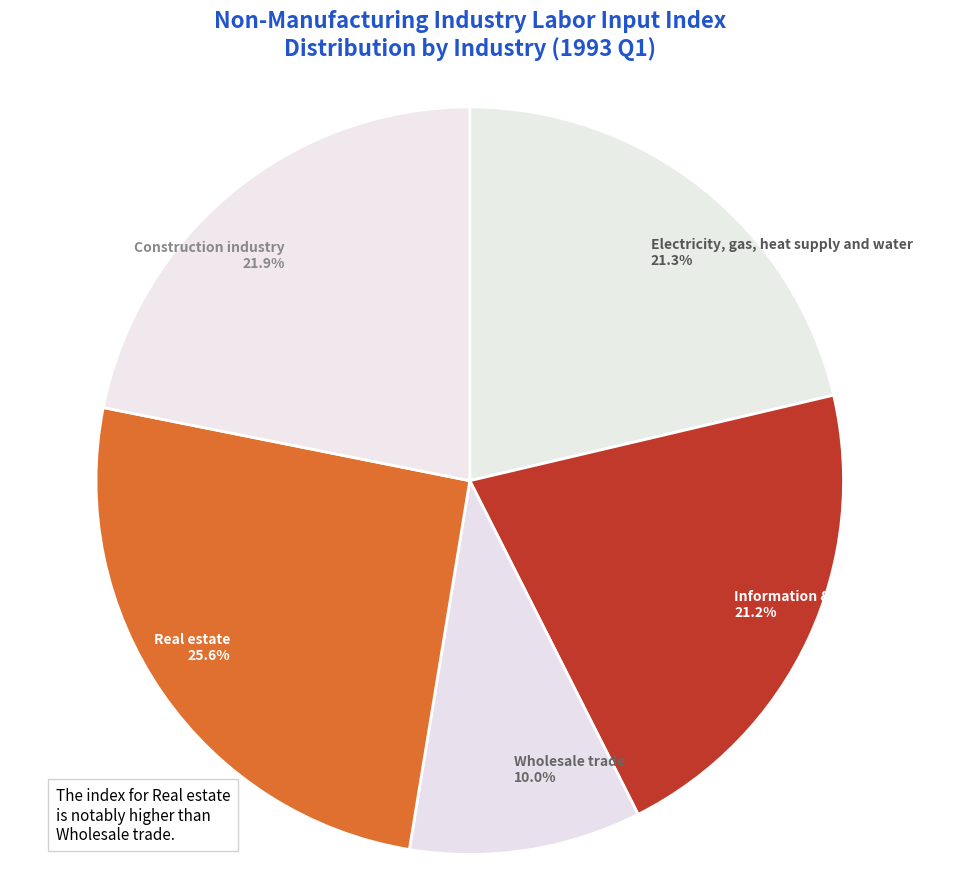

Combined, do Real estate and Construction industry account for over 50%?

No